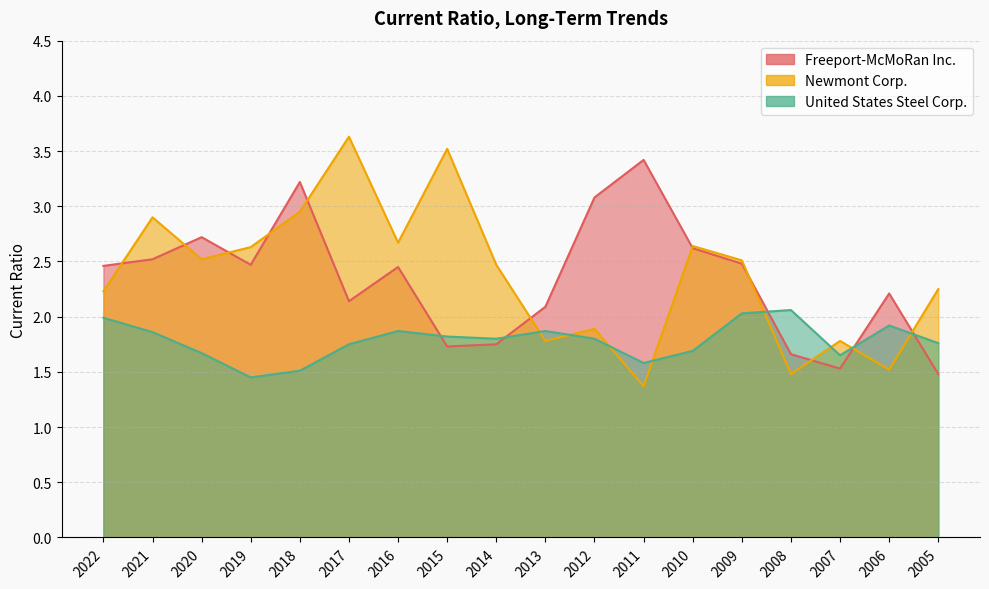

Which has a higher value, 2013 or 2014?

2013